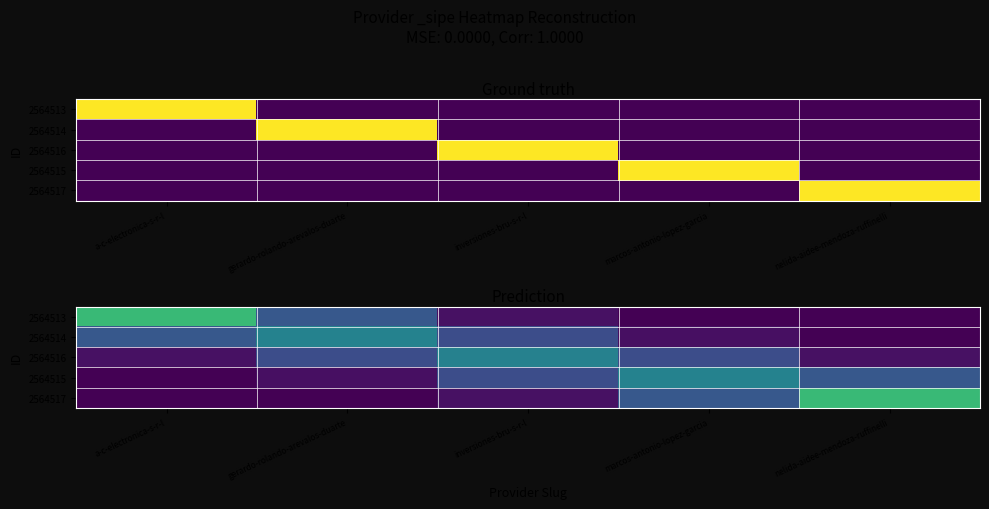

Between gerardo-rolando-arevalos-duarte and marcos-antonio-lopez-garcia, which series saw the biggest shift?

2564514